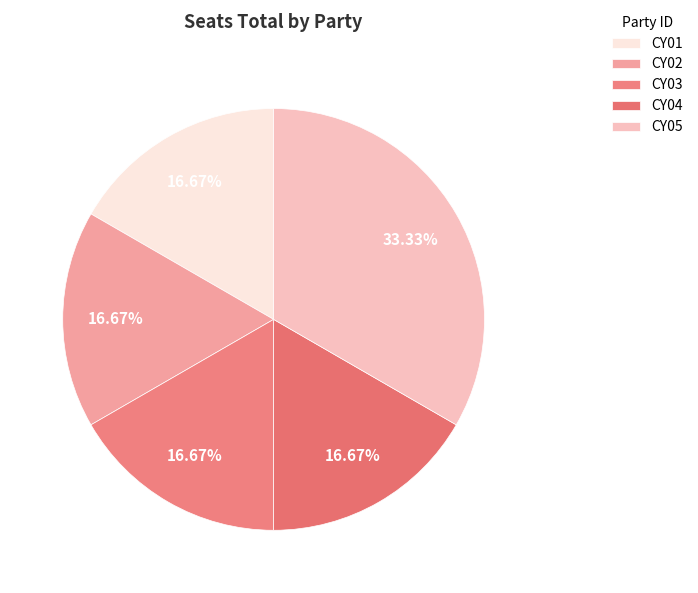

Is it true that CY05 is 33% of the pie?

True